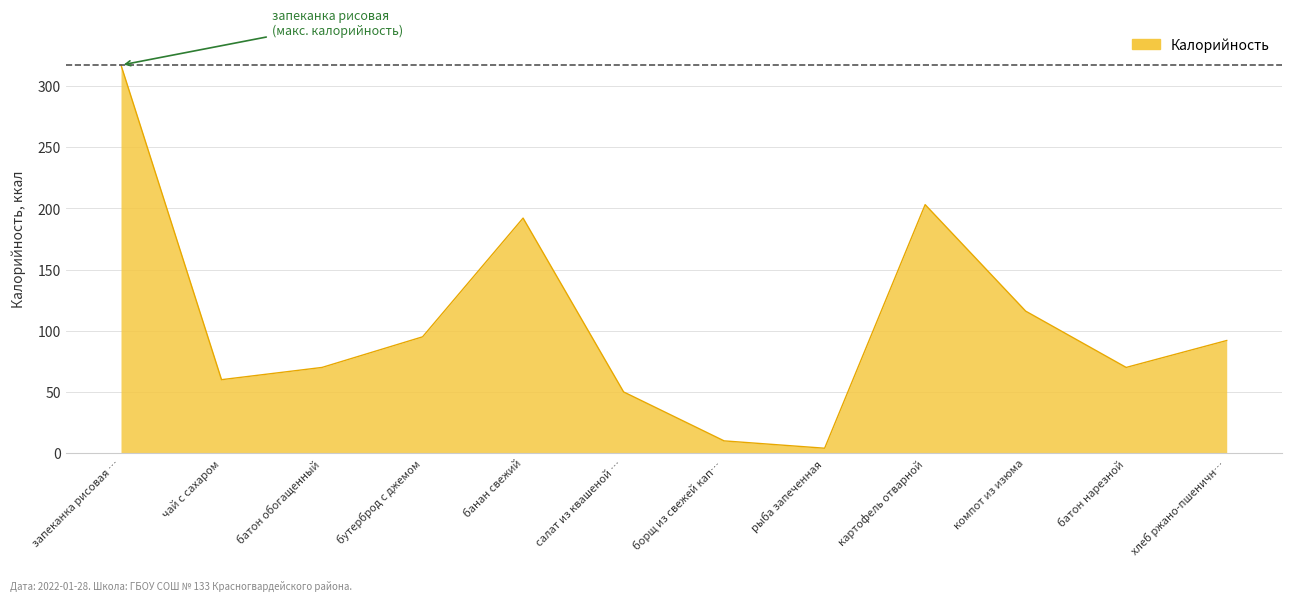

At which label is the value closest to 160?

банан свежий